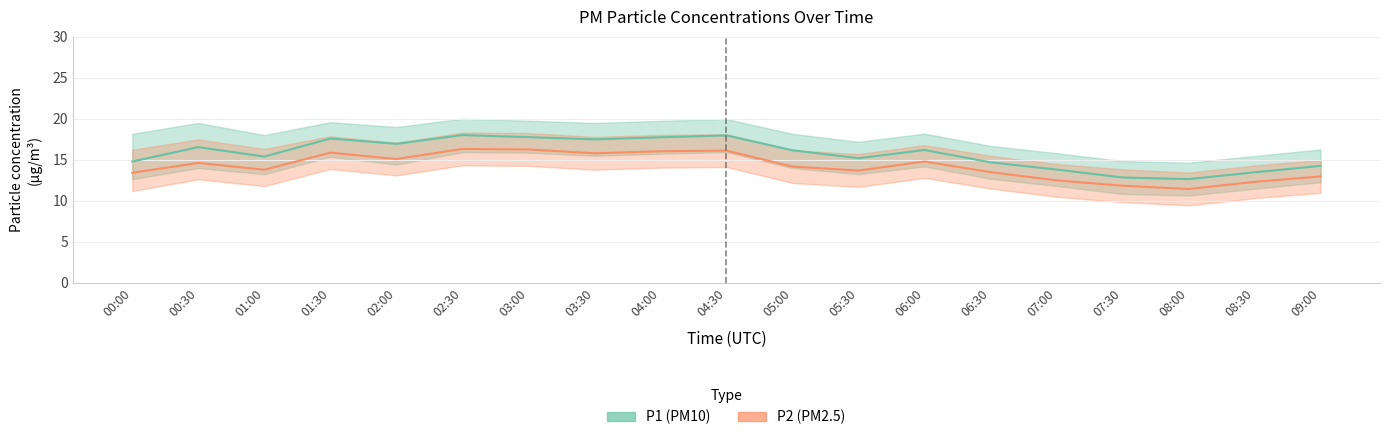

Reading left to right, extract all data points from this chart.

P1: 00:00=14.8	00:30=16.6	01:00=15.4	01:30=17.6	02:00=16.9	02:30=18.0	03:00=17.8	03:30=17.5	04:00=17.8	04:30=18.0	05:00=16.2	05:30=15.2	06:00=16.2	06:30=14.7	07:00=13.8	07:30=12.8	08:00=12.7	08:30=13.5	09:00=14.3
P2: 00:00=13.4	00:30=14.6	01:00=13.8	01:30=15.9	02:00=15.1	02:30=16.3	03:00=16.3	03:30=15.8	04:00=16.1	04:30=16.1	05:00=14.2	05:30=13.7	06:00=14.8	06:30=13.5	07:00=12.5	07:30=11.8	08:00=11.4	08:30=12.3	09:00=13.0